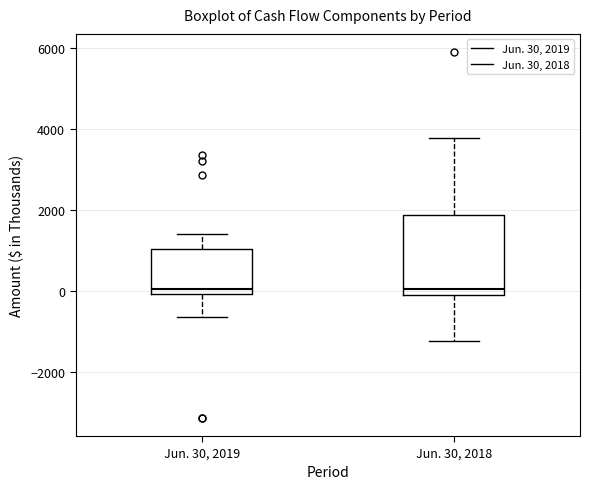

Comparing the boxes themselves (not the whiskers), which one is the tallest?

Jun. 30, 2018